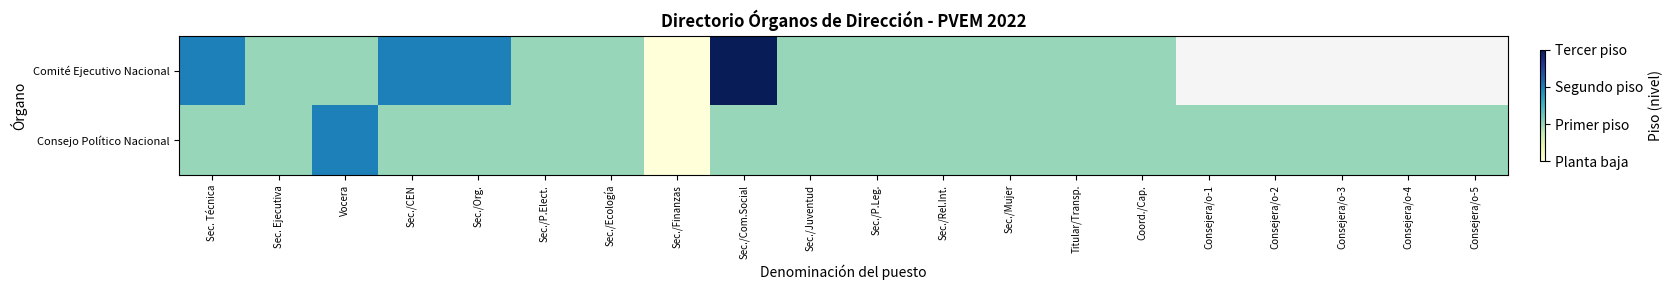

What is the difference between the maximum and second lowest values in the Consejo Político Nacional series?

1.0